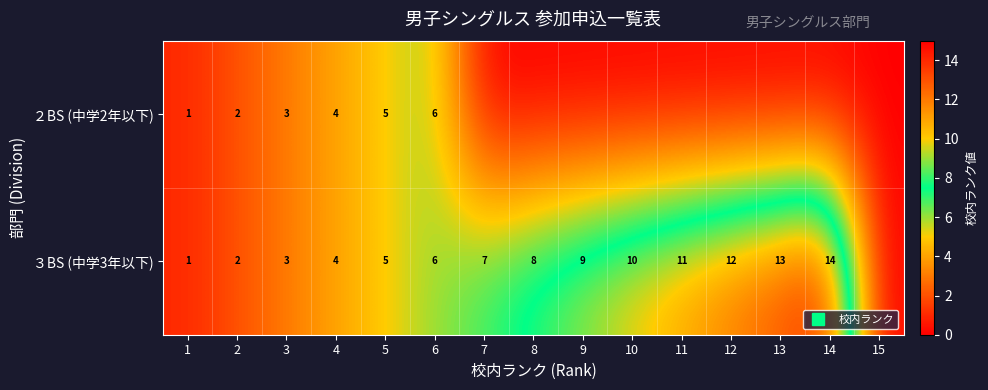

Count the ２BS (中学2年以下) values in the range 0 to 3.

12